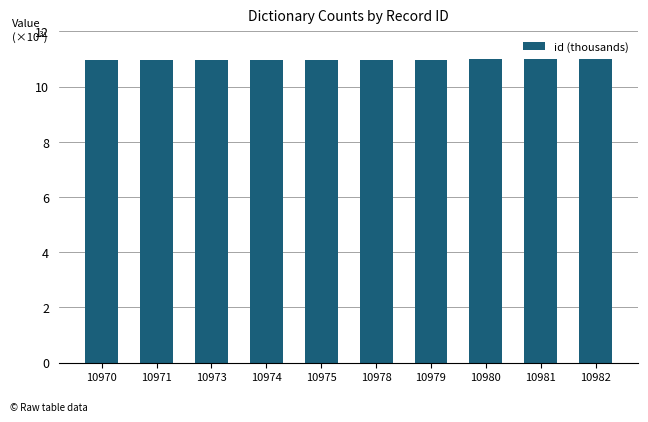

What value does the data have at 10978?

11.0